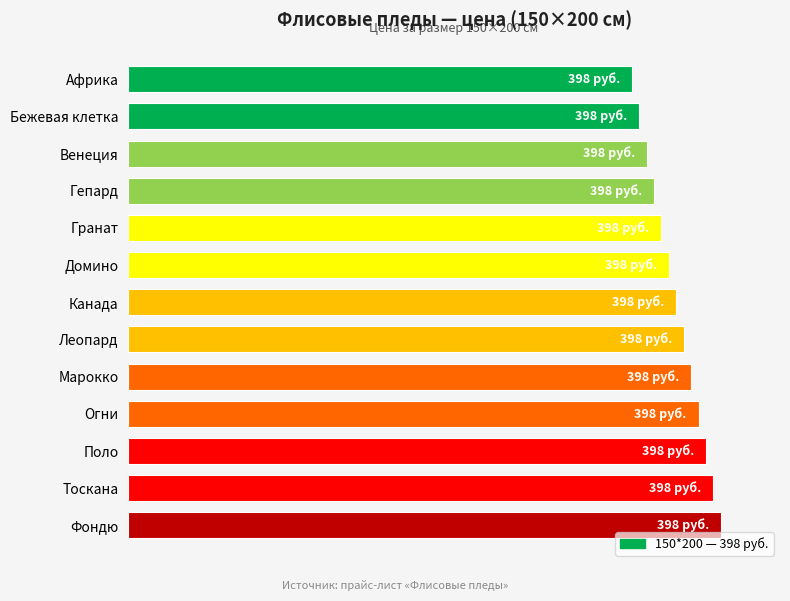

Are the bars grouped side by side (vs. stacked)?

No